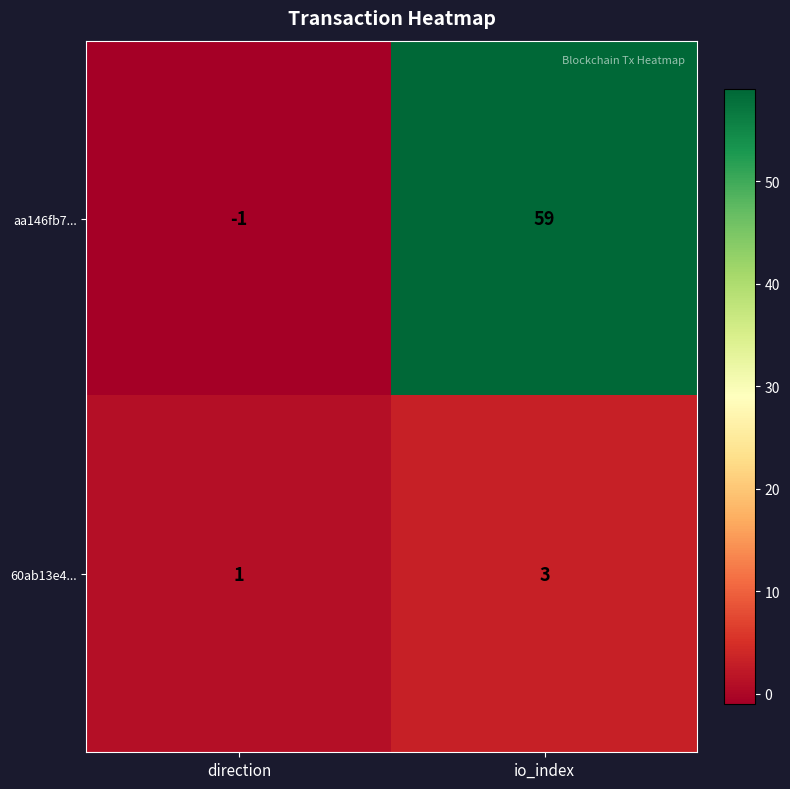

At which category is the sum across all series the highest?

io_index